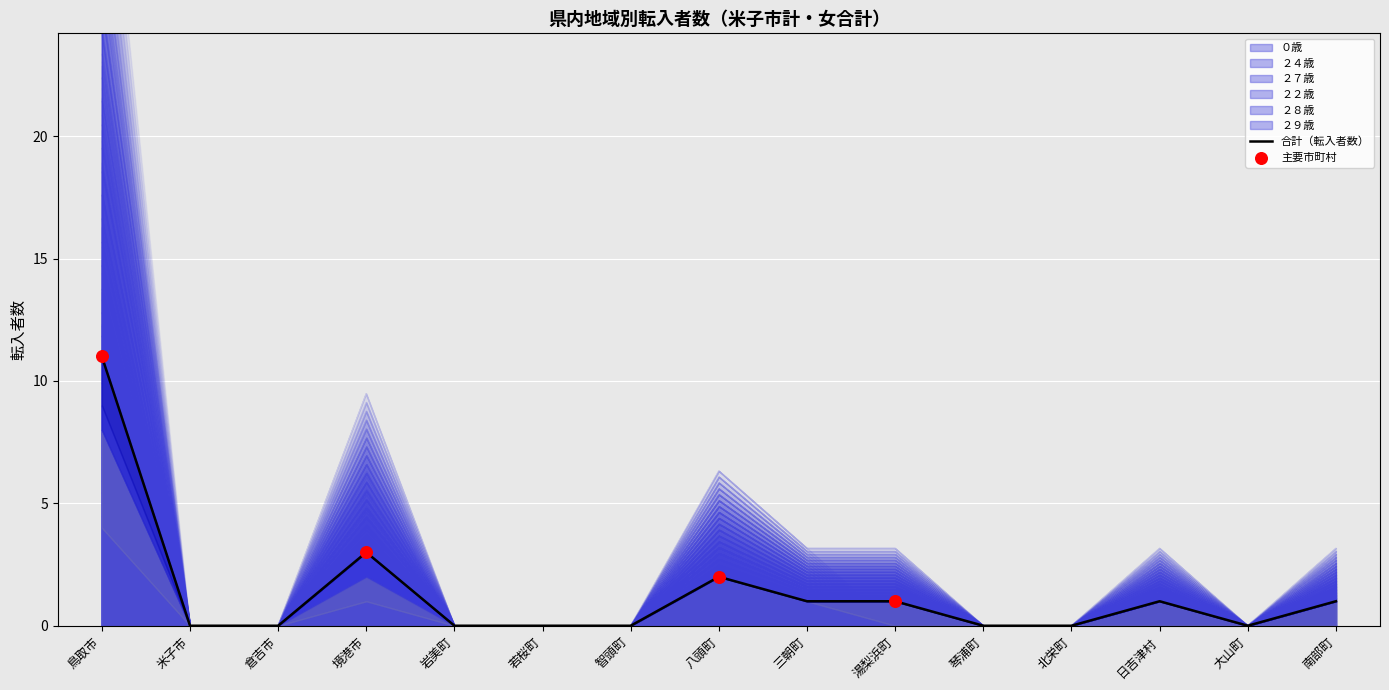

What is the change in value from 智頭町 to 南部町?

+1